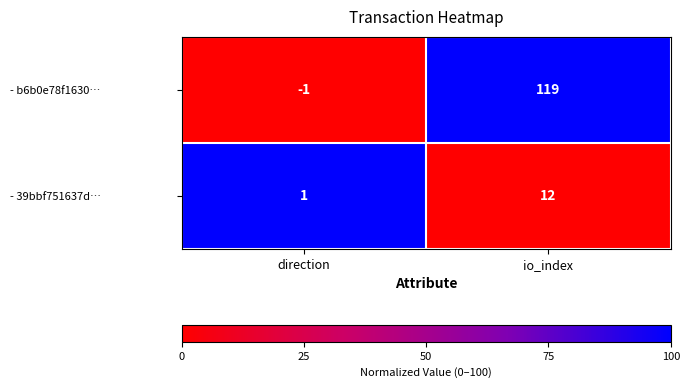

Which series has the largest range (max minus min)?

- b6b0e78f1630…